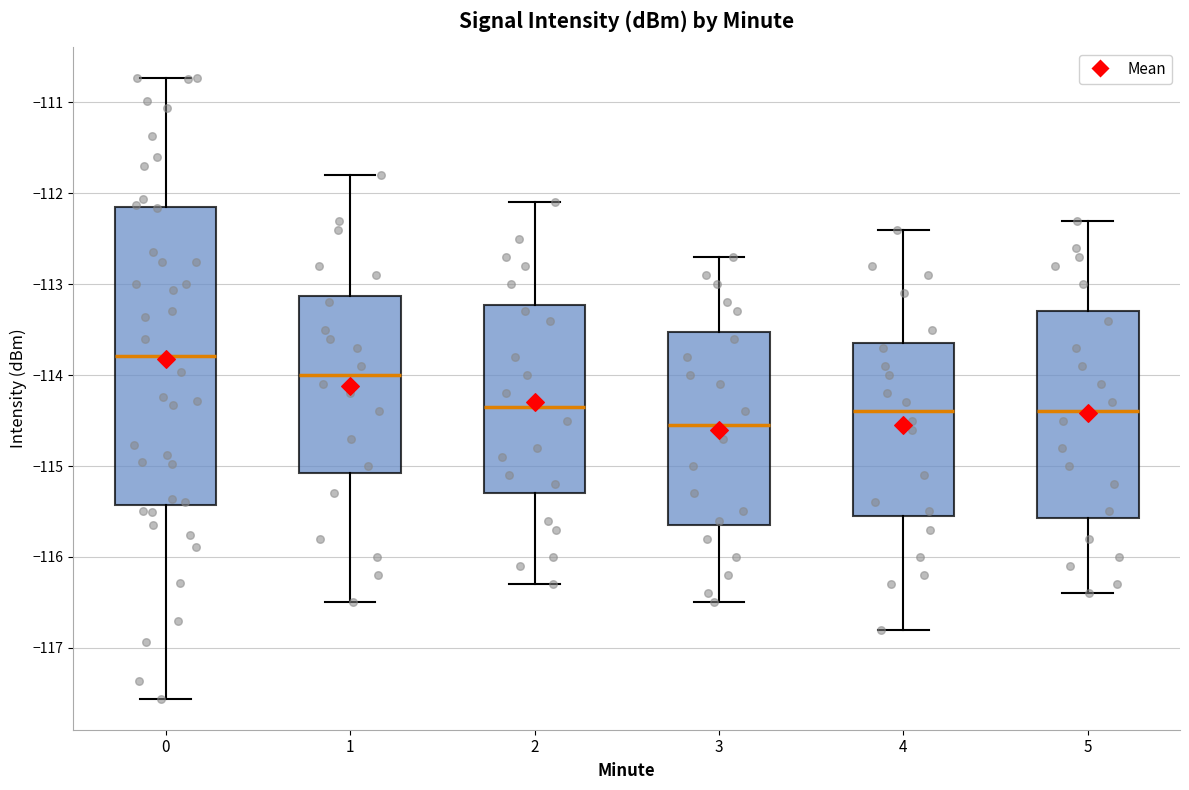

Comparing the boxes themselves (not the whiskers), which one is the tallest?

0